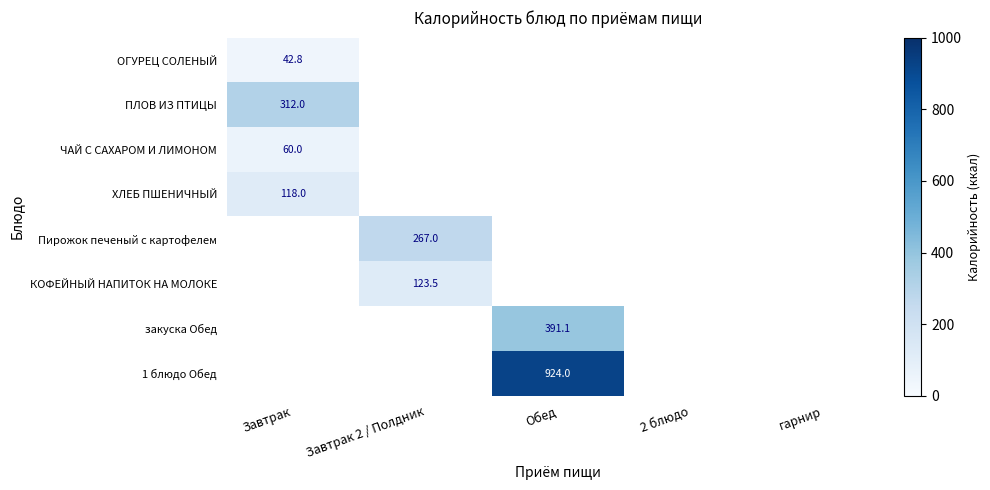

The 1 блюдо Обед series shows 1249.3 at Обед. True or false?

False